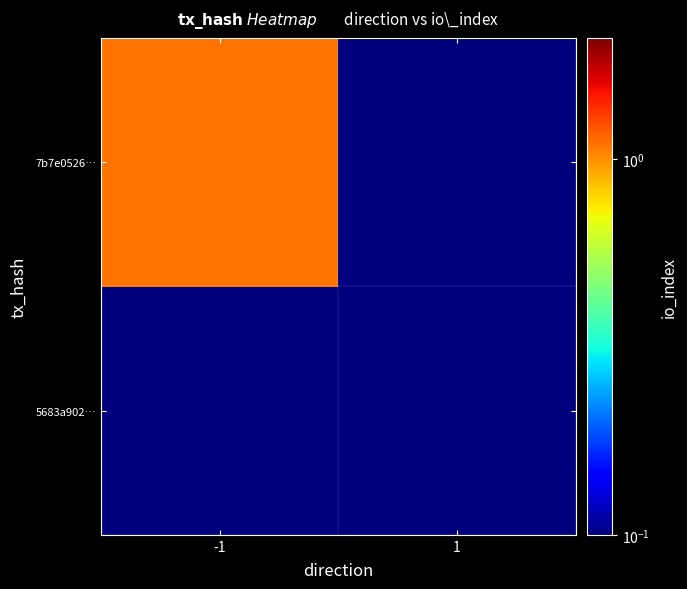

Reading left to right, what are all the values shown in this chart?

5683a902…: -1=0.1	1=0.1
7b7e0526…: -1=1.1	1=0.1